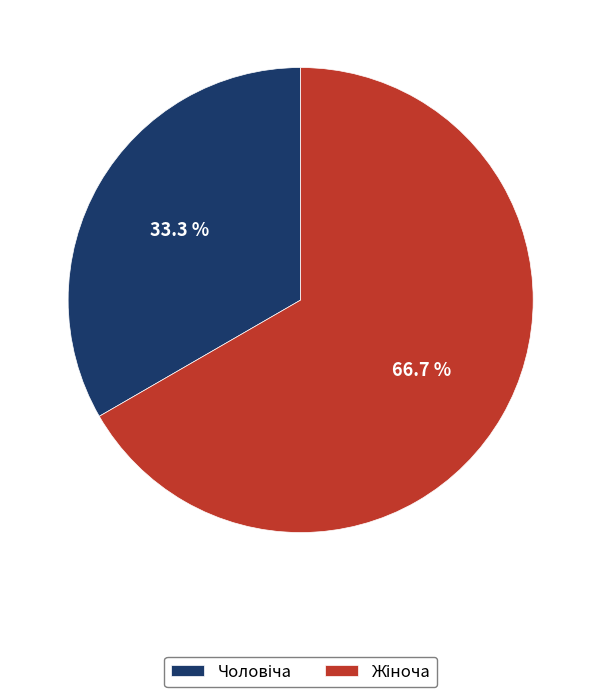

Is there a majority slice in this chart?

Yes